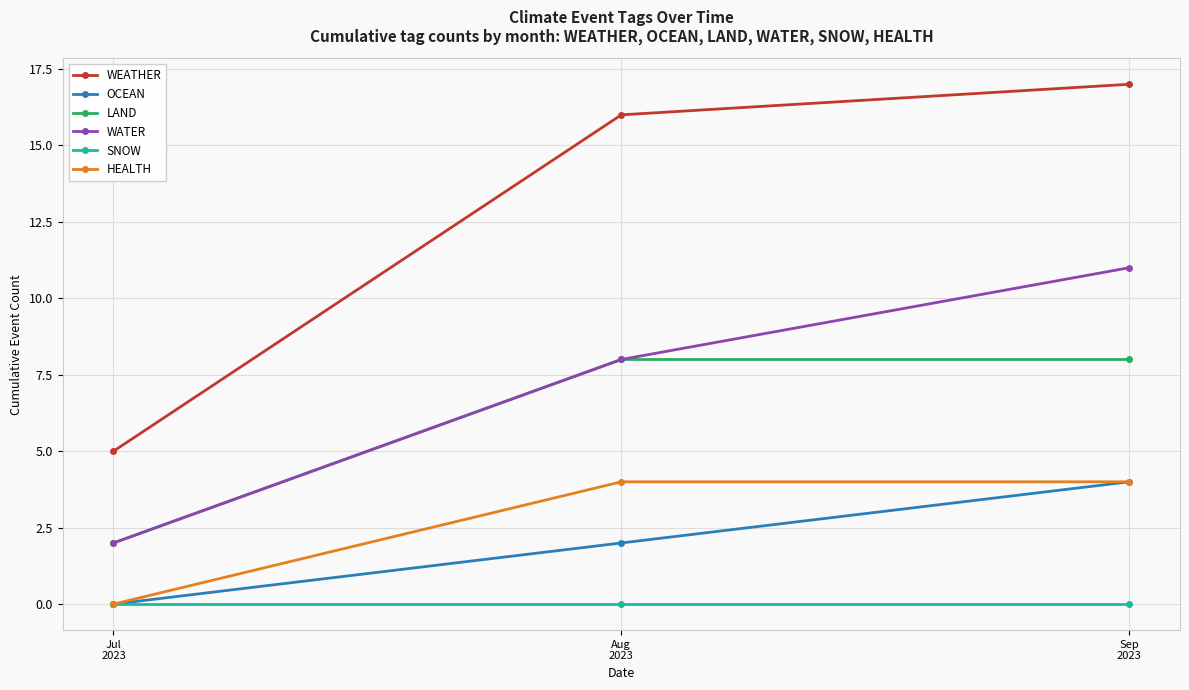

What is the maximum value shown in the chart?

17